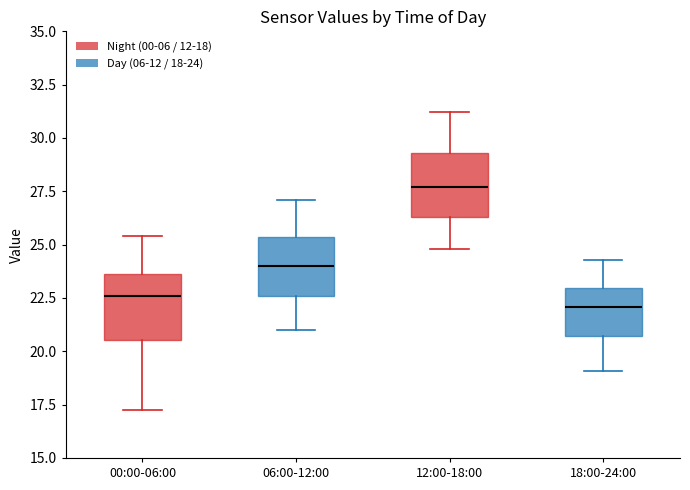

Where does the upper whisker of the box for 06:00-12:00 end on the y-axis? The values are not printed on the chart, so give them approximately, as read against the axis.

27.0